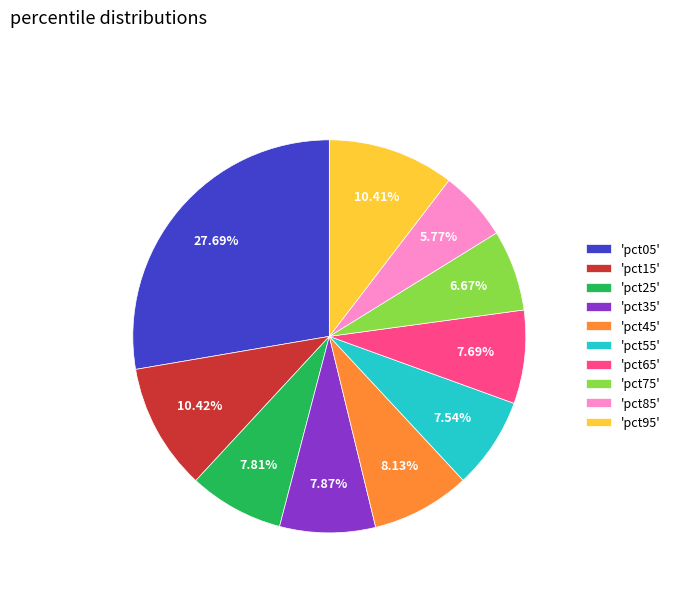

Does 'pct05' account for over 50% of the chart?

No